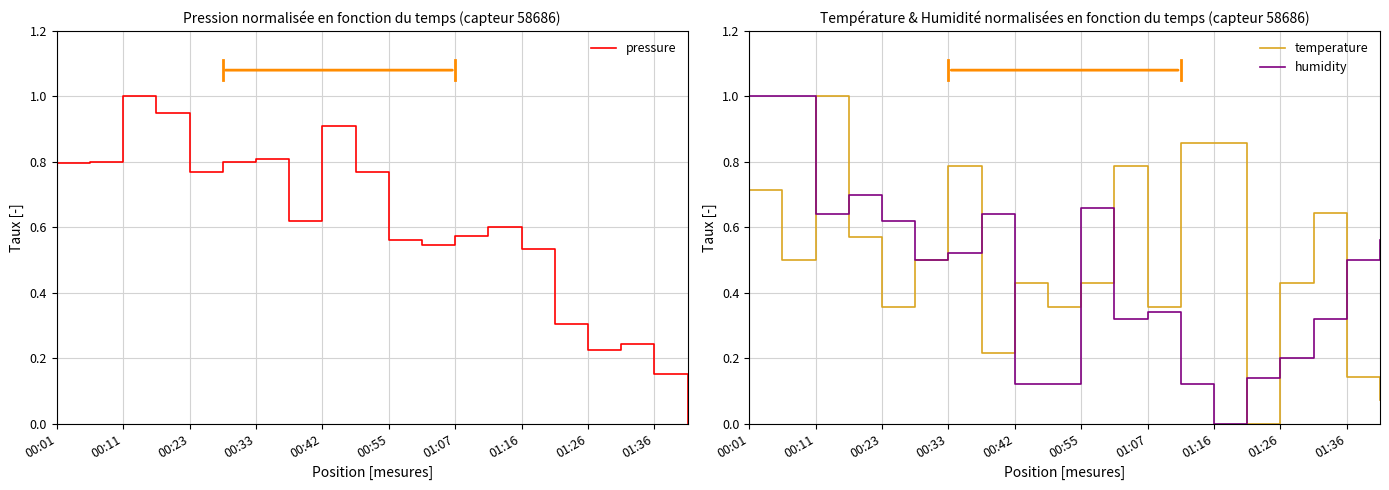

The value of pressure at 01:07 is 1.0. True or false?

False